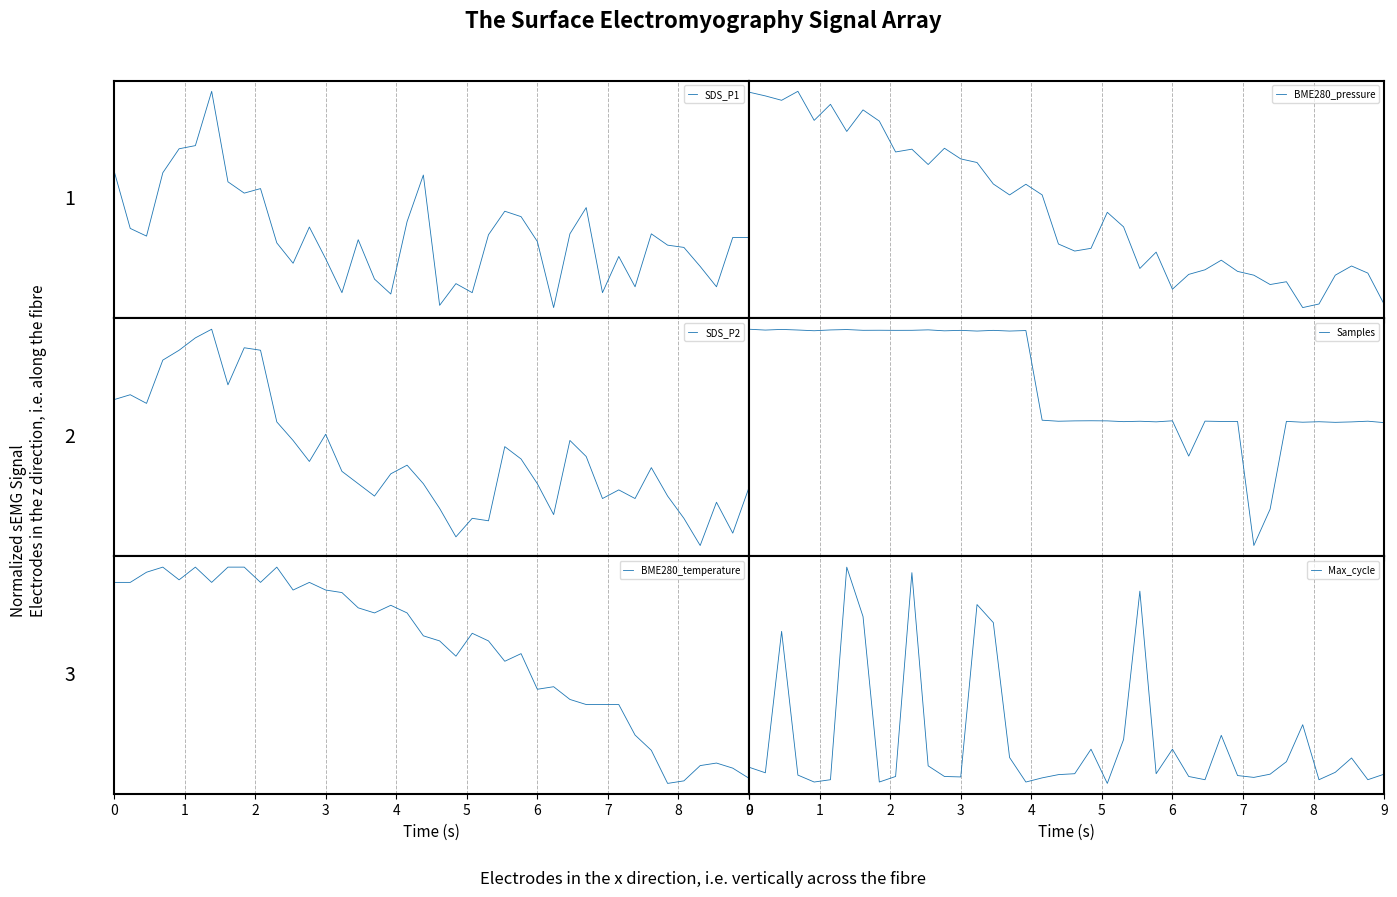

How many intersections are there between BME280_pressure and Samples?

9